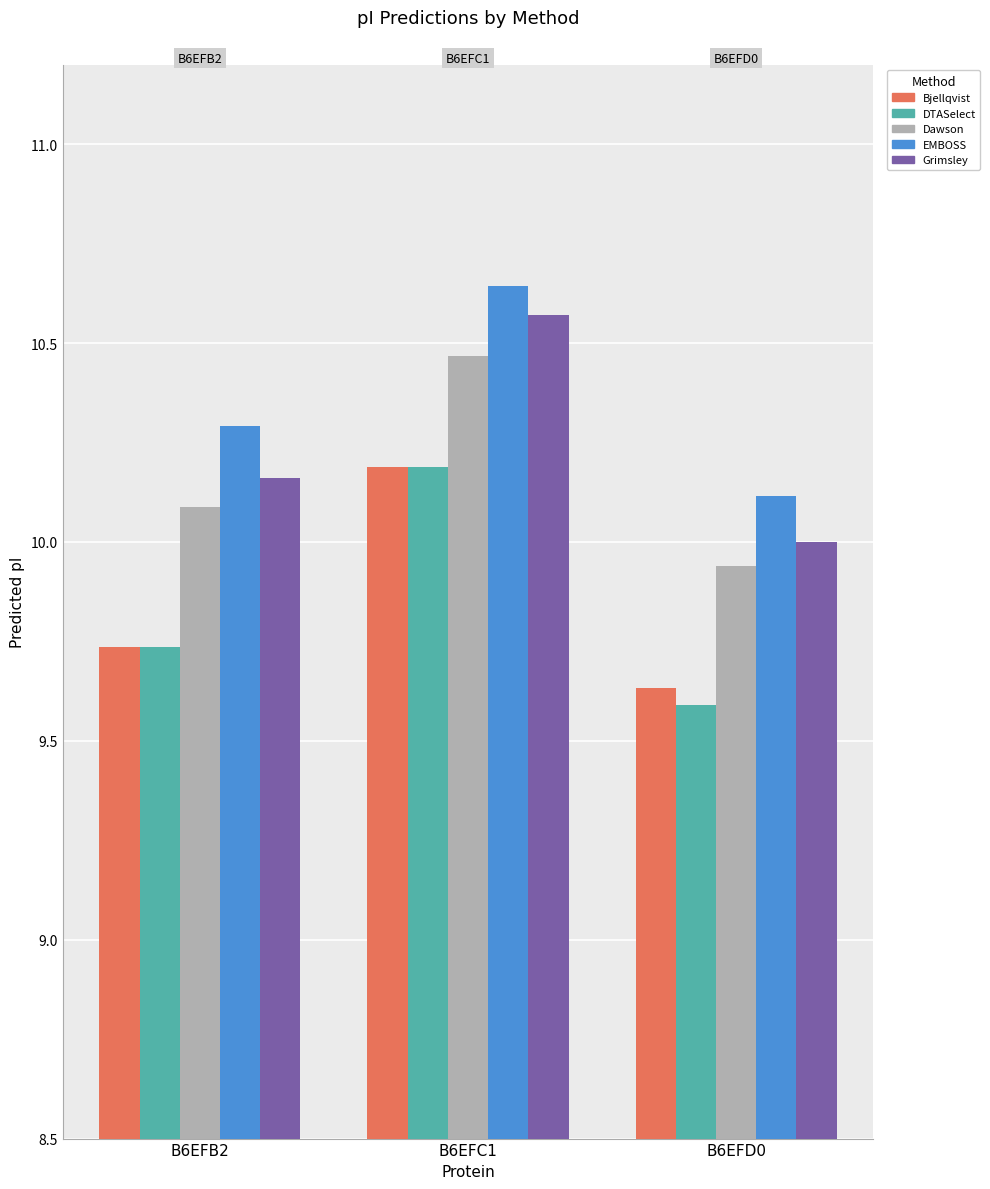

What is the spread (max minus min) of values at B6EFC1?

0.5